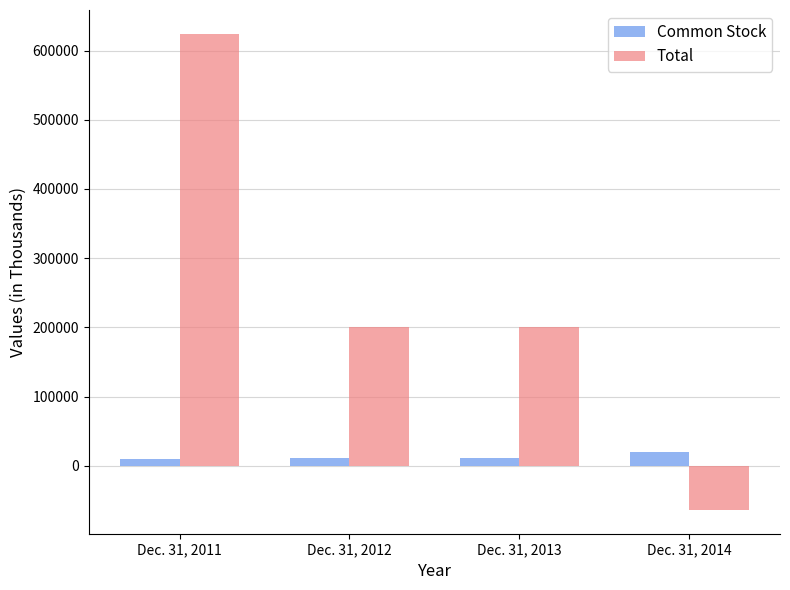

What is the value of the Common Stock bar at the 3rd from the left?

11885